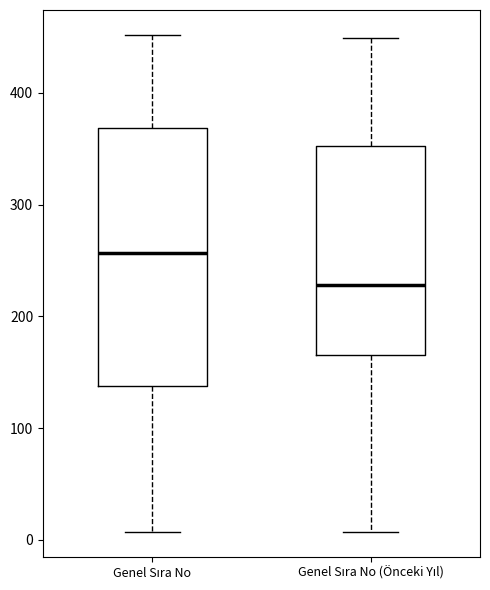

Reading left to right, read every box against the y-axis: the position of its median line, the range the box covers, and the ends of its whiskers. The values are not printed on the chart, so give them approximately, as read against the axis.

Genel Sıra No: median 260, box 140 to 370, whiskers 10 to 450
Genel Sıra No (Önceki Yıl): median 230, box 170 to 350, whiskers 10 to 450